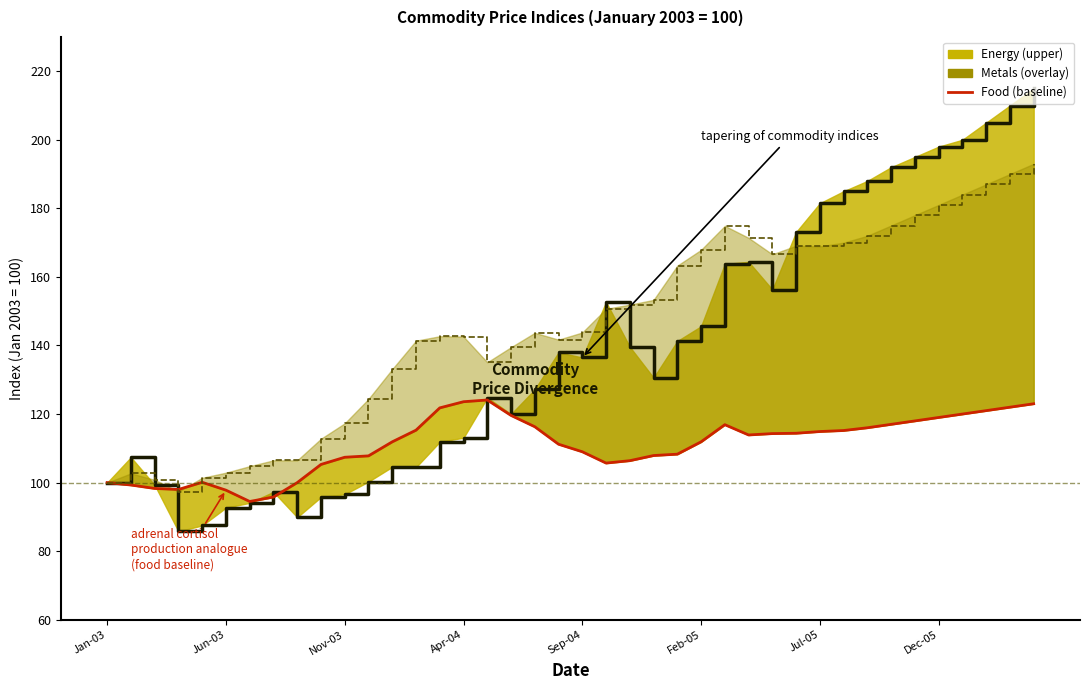

The value of Food (baseline) at 39 is 76.9. True or false?

False